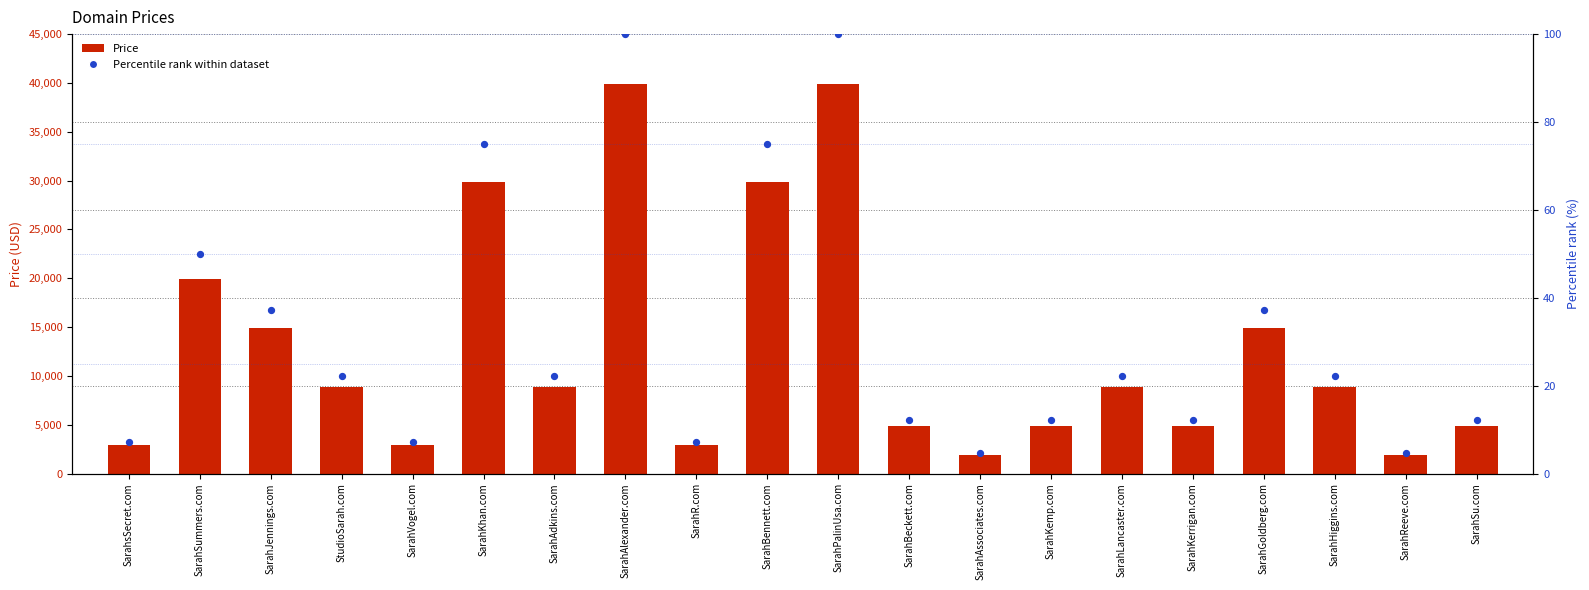

At how many categories does at least one series exceed 14316?

7